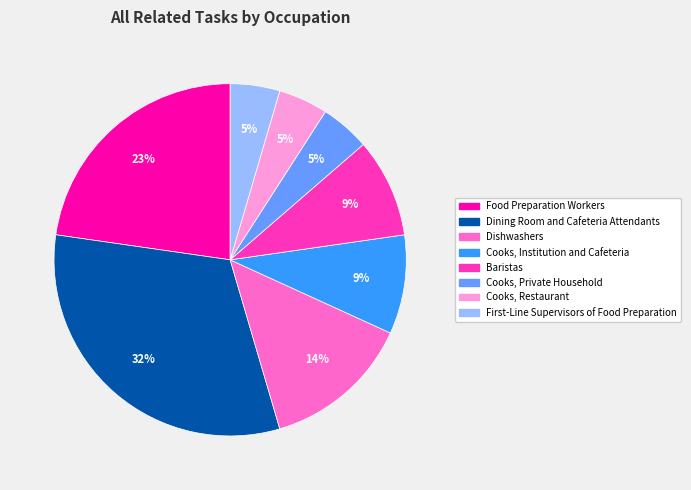

Do Cooks, Institution and Cafeteria and Food Preparation Workers together represent more than half of the pie?

No